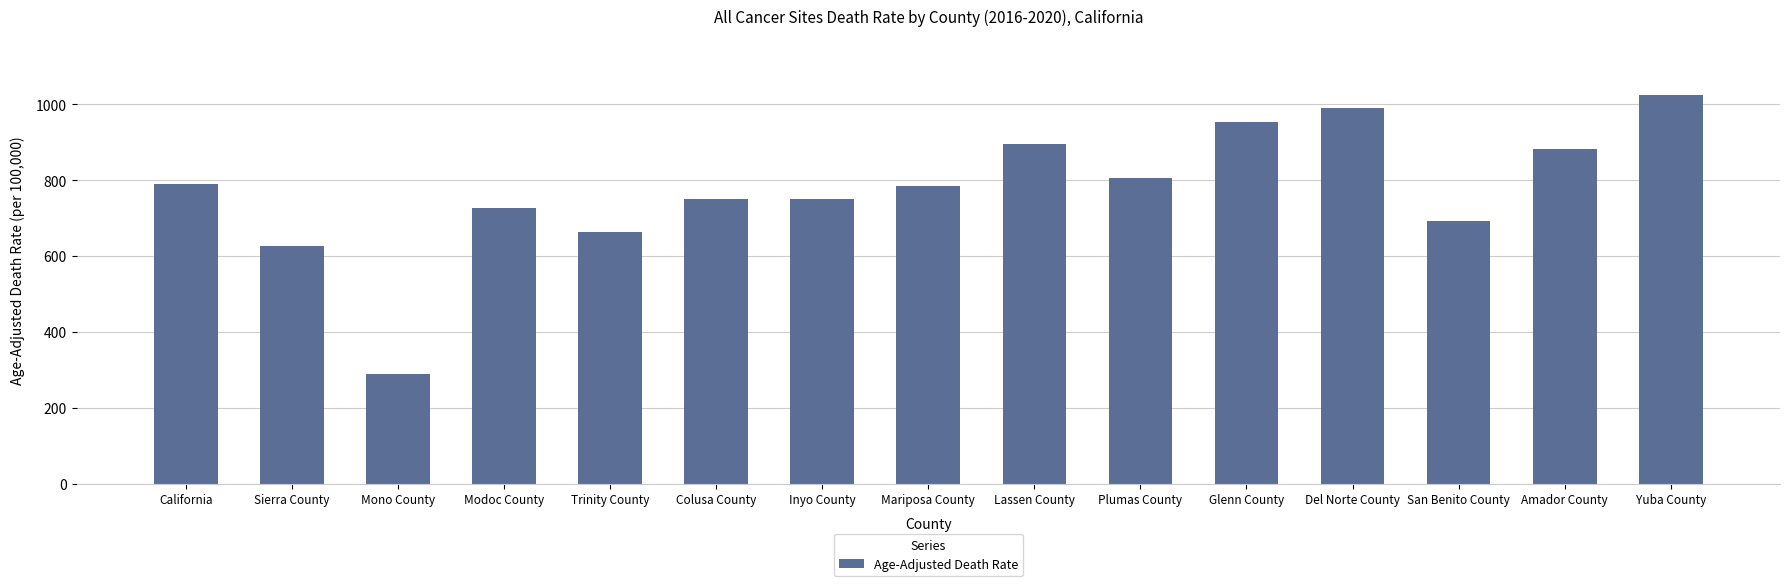

True or false: the data shows 1262.0 at Plumas County.

False